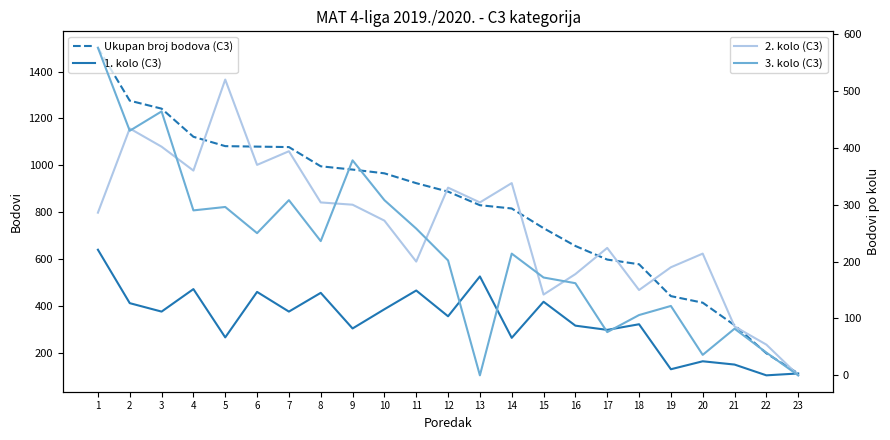

The Ukupan broj bodova (C3) series shows 714 at 19. True or false?

False